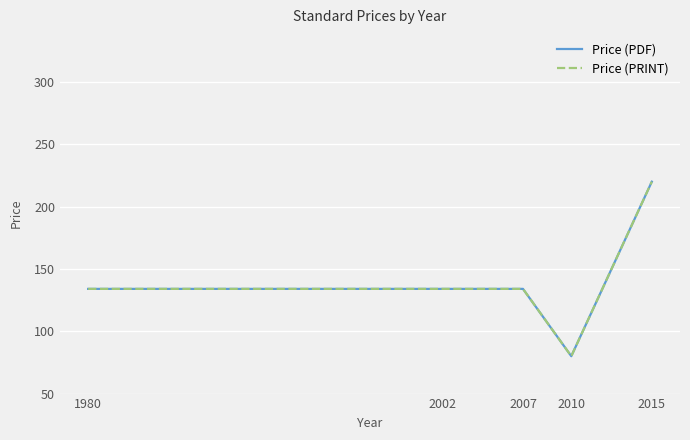

At which label does Price (PDF) reach its minimum?

2010